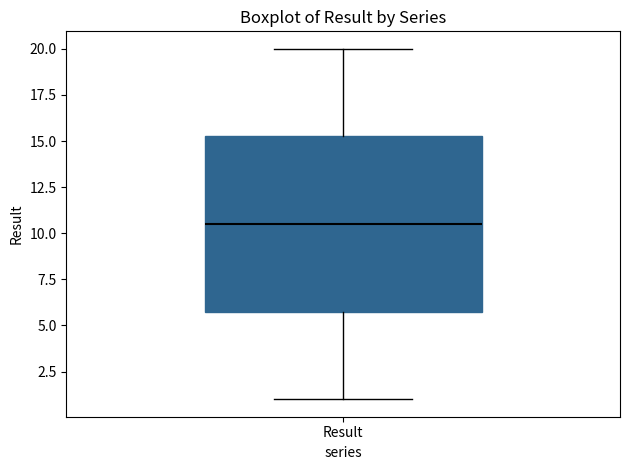

Transcribe this box plot: give where the median line is, the range the box spans, and where the two whiskers end, as read against the y-axis. The values are not printed on the chart, so give them approximately, as read against the axis.

median 10.5, box 6.0 to 15.5, whiskers 1.0 to 20.0